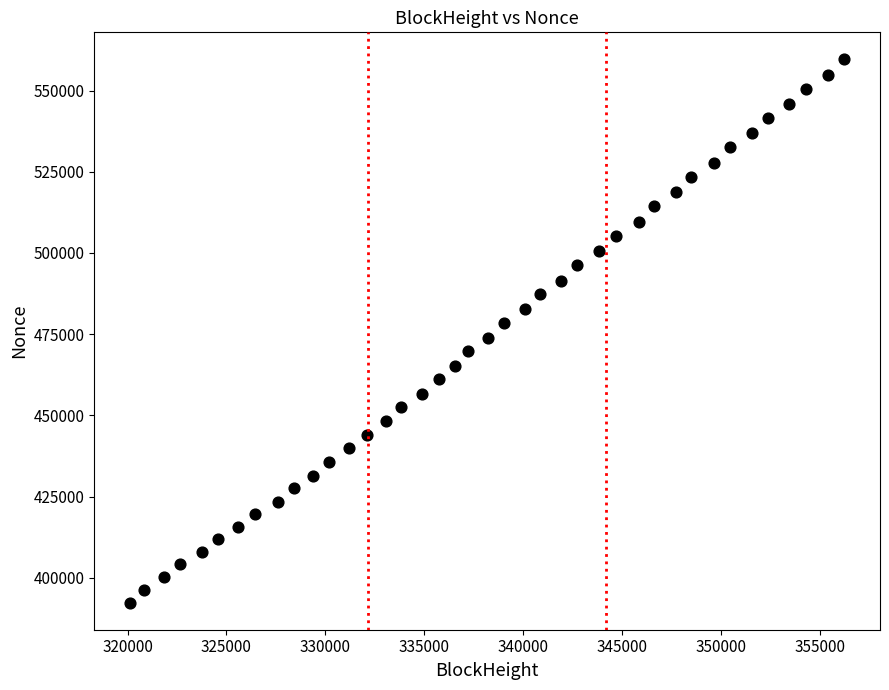

What is the range of X values (max minus min)?

36106